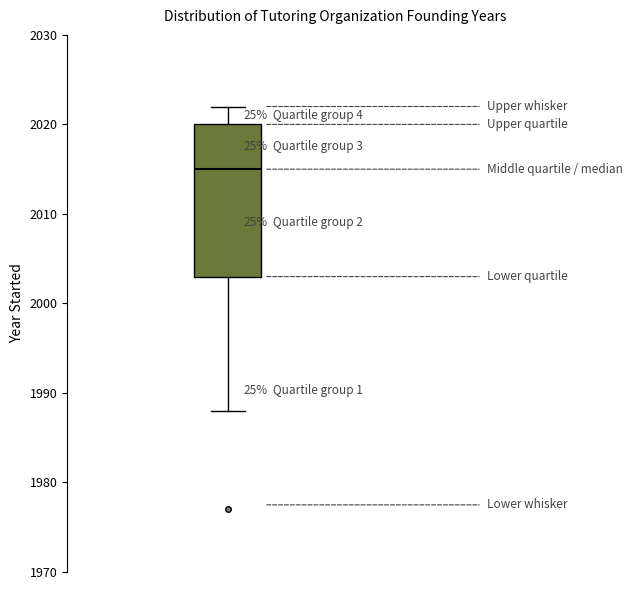

Where is the upper edge of the box on the y-axis? The values are not printed on the chart, so give them approximately, as read against the axis.

2020